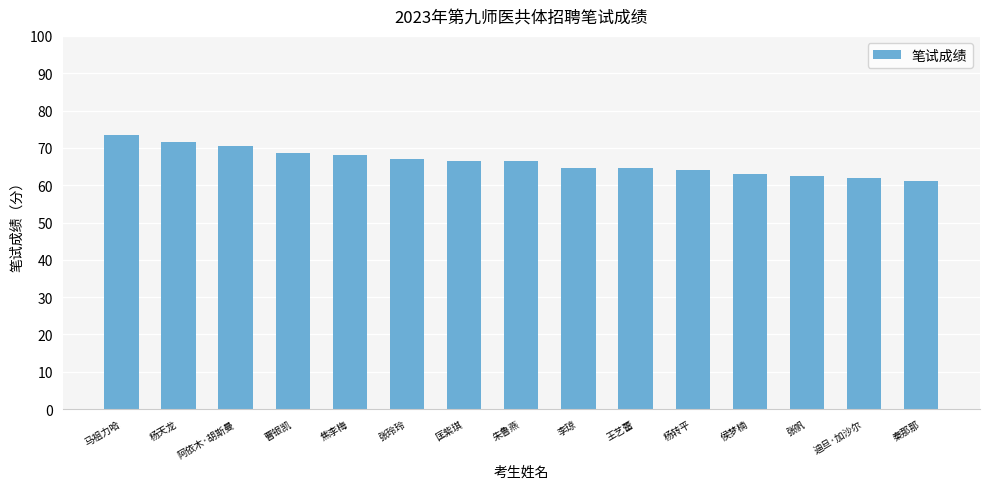

At which category does the chart reach its minimum across all series?

秦那那